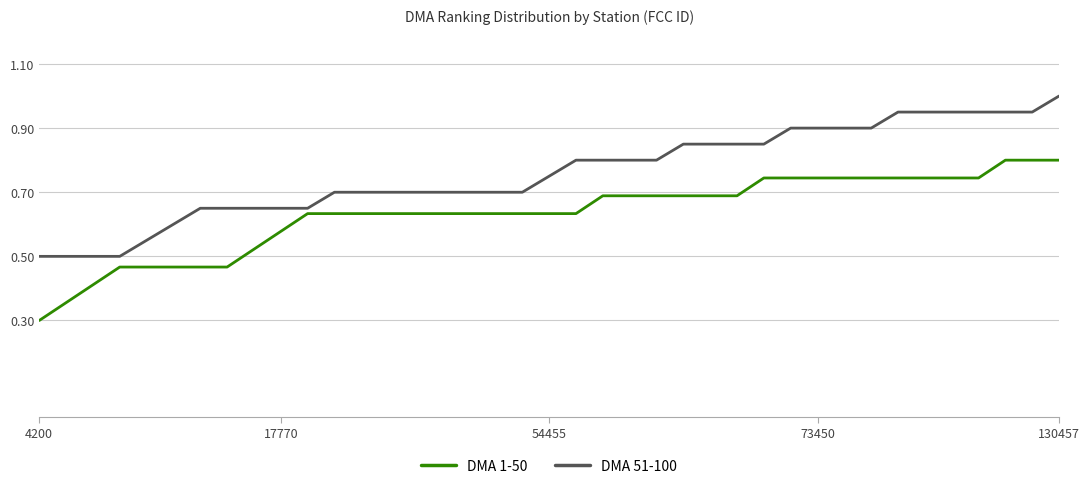

Which series has the largest total across all categories?

DMA 51-100